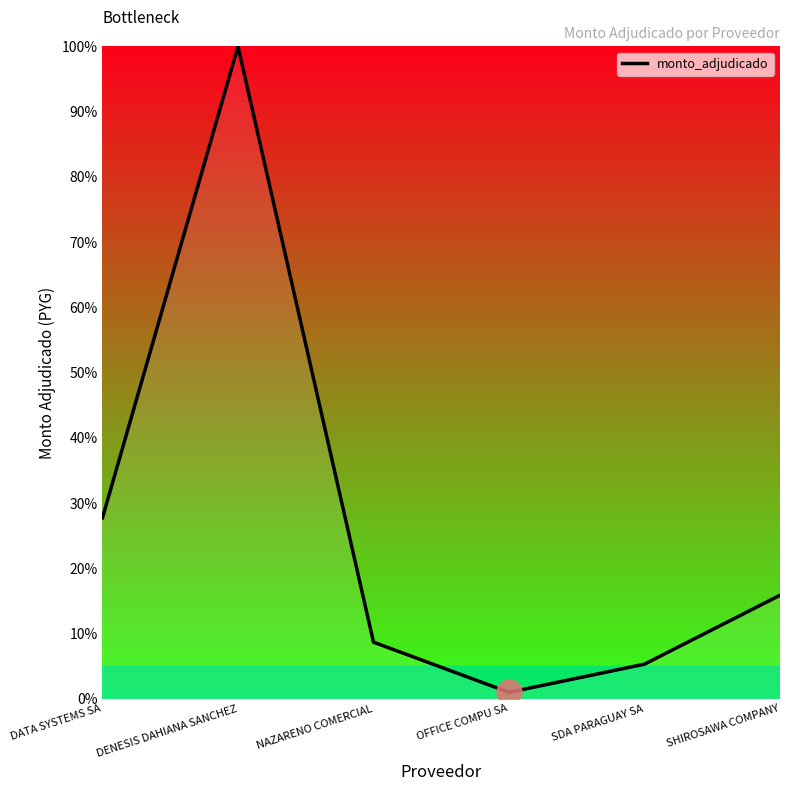

What is the greatest value displayed?

100.0